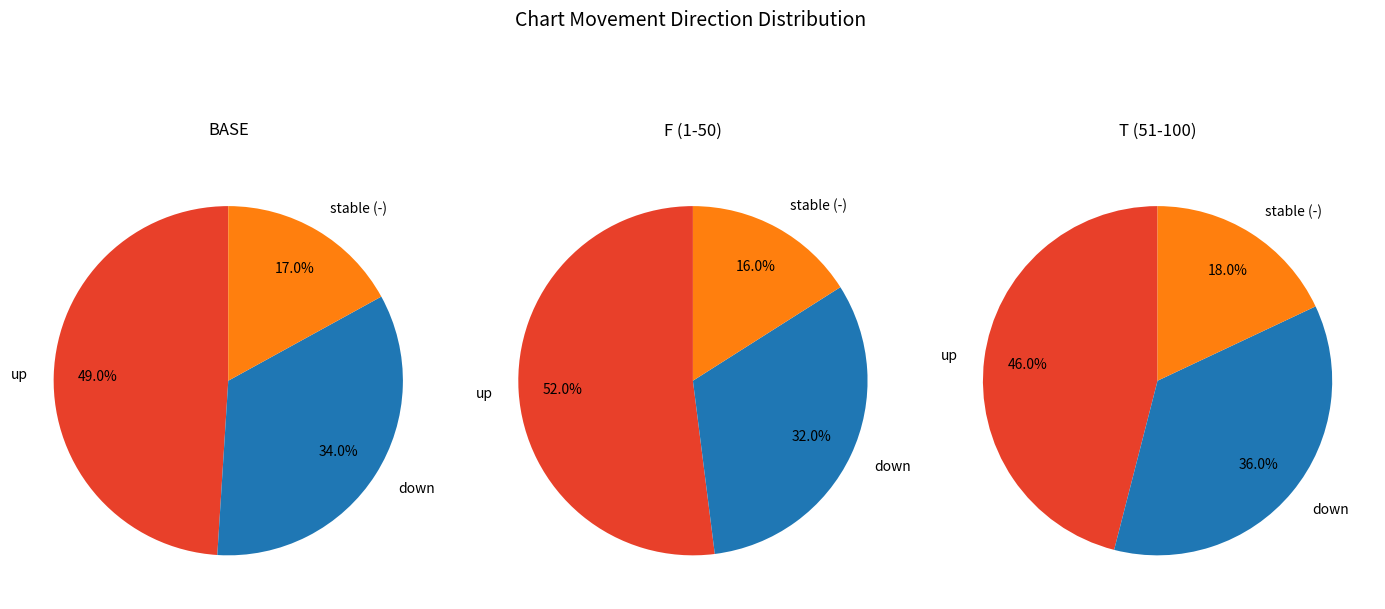

To the nearest percent, what is the difference between the - and down slice percentages?

17%